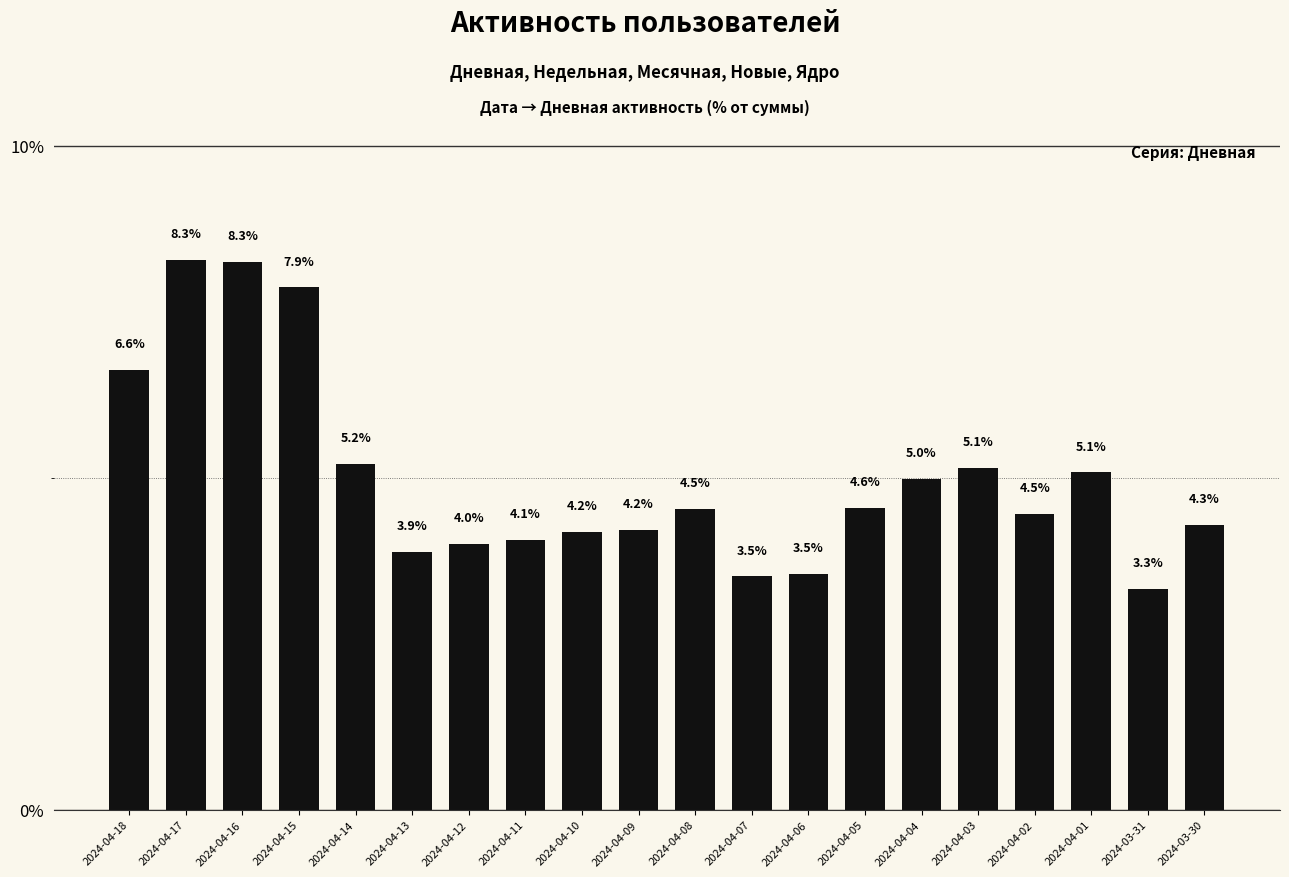

What is the sum of all values?

100.0